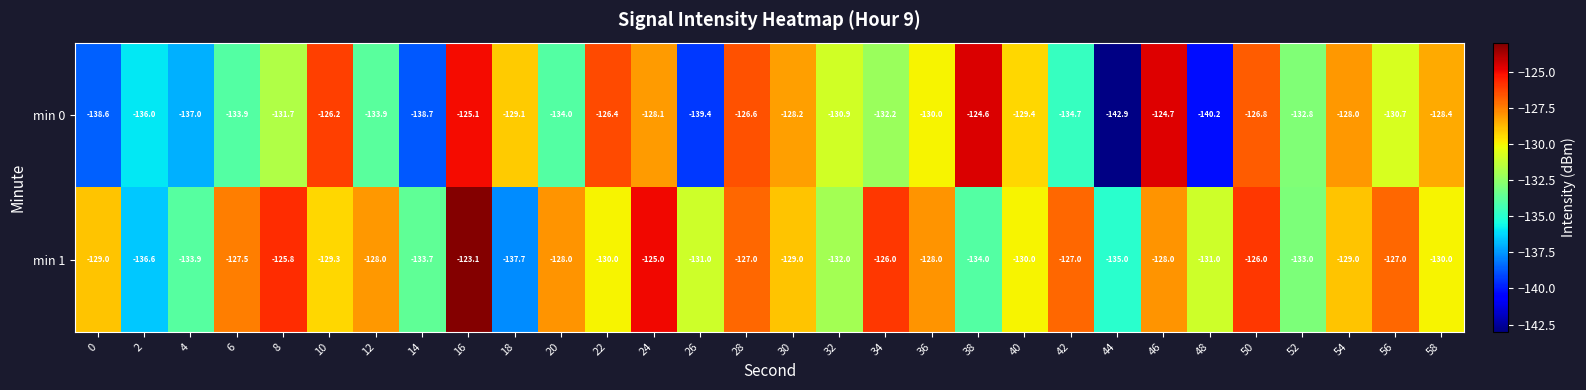

How many data points in min 0 are less than -130?

16